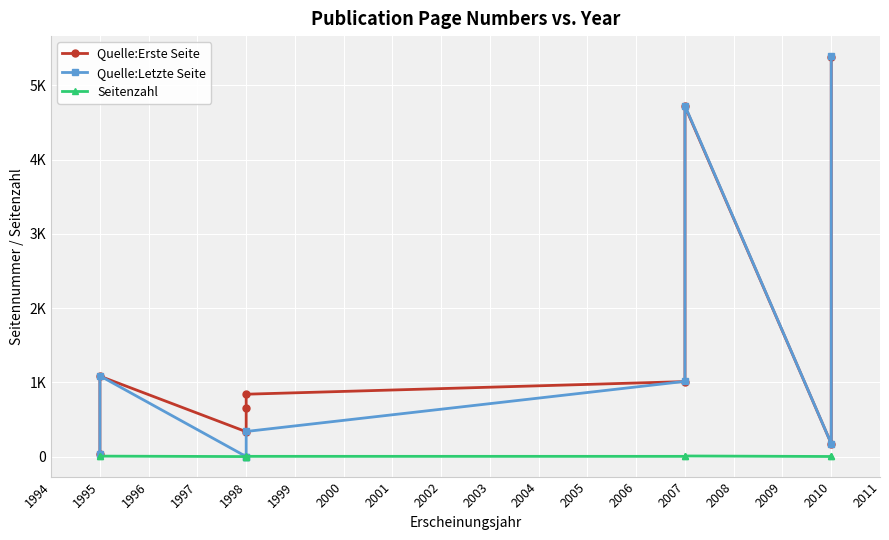

True or false: Quelle:Letzte Seite has more than 0 interior local peaks.

True